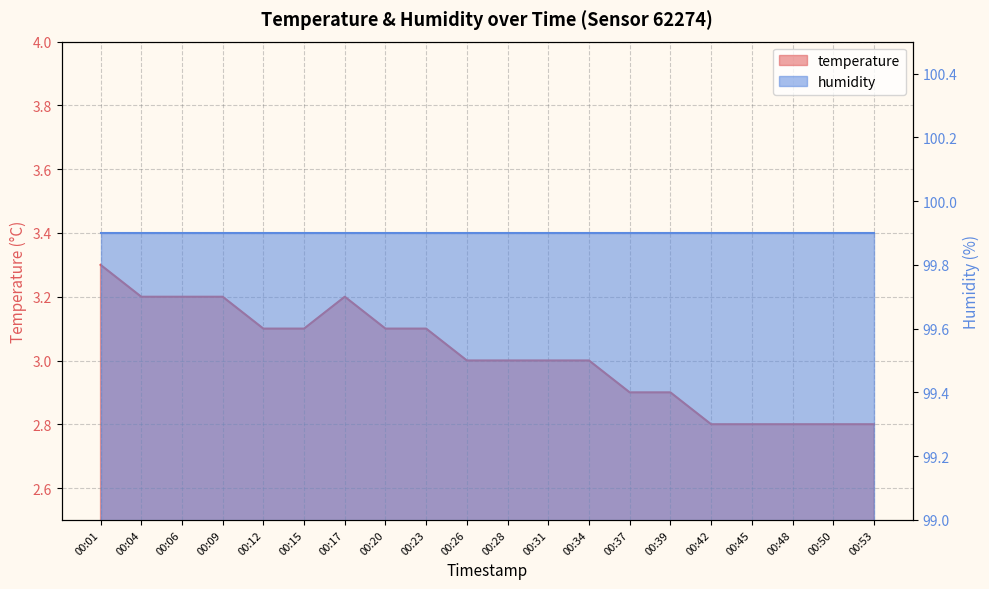

What is the difference between the second highest and second lowest values?

0.4